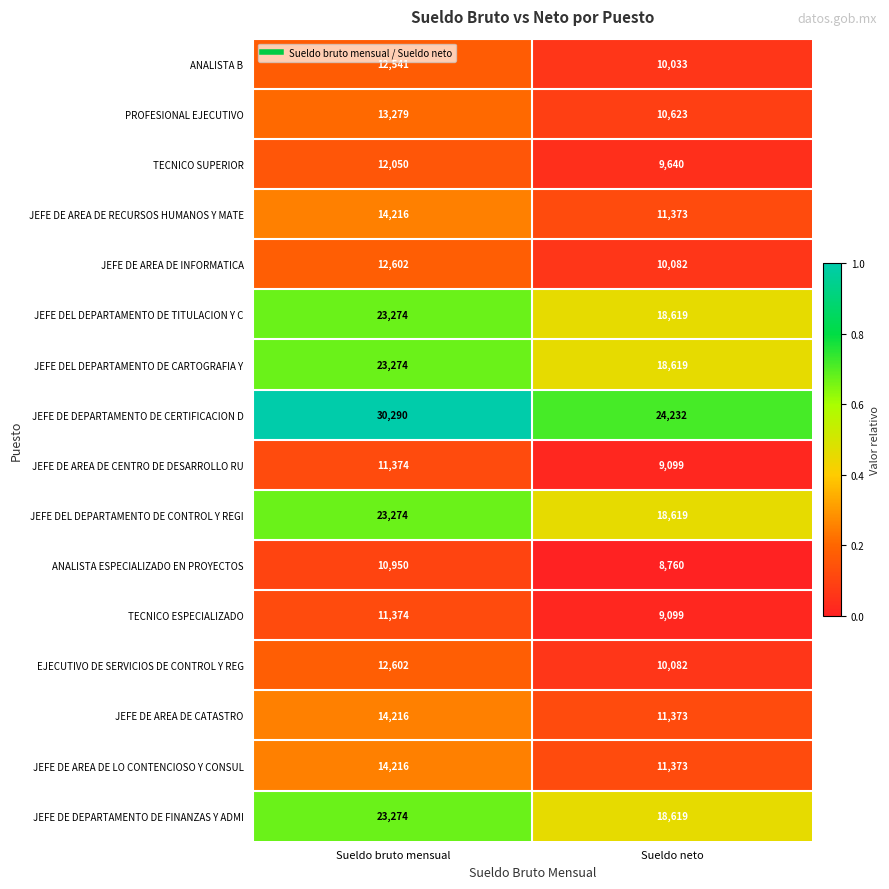

What is the smallest value displayed?

8760